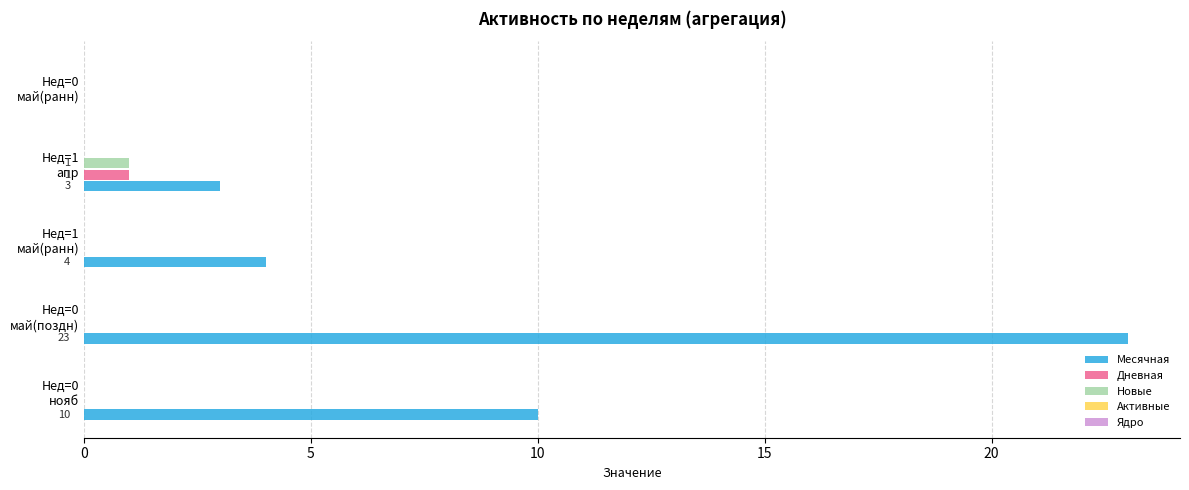

Which series has the largest total across all categories?

Месячная